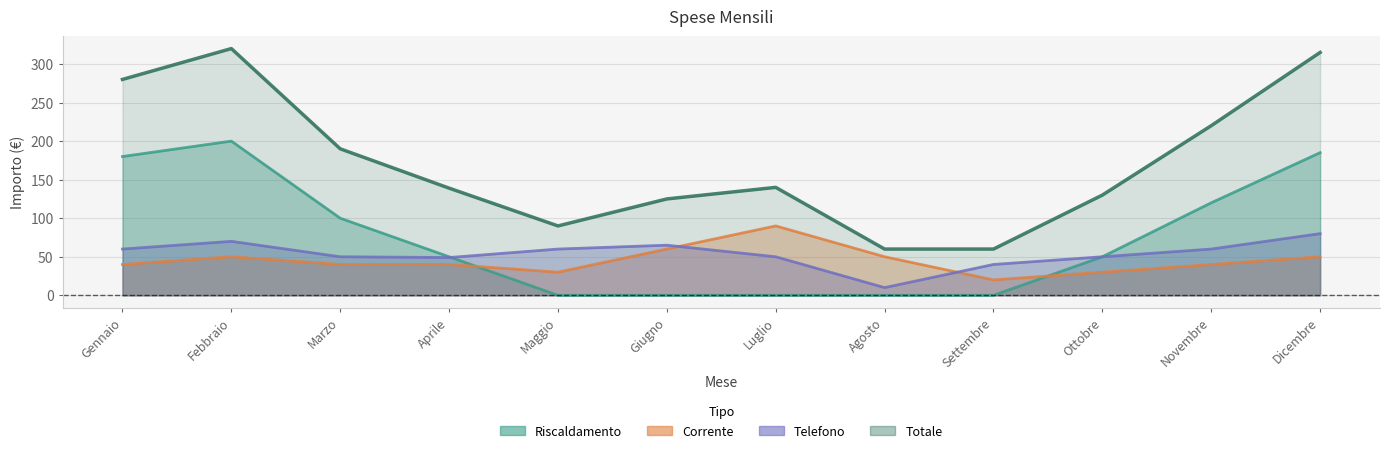

Is it true that Totale equals 31 at Maggio?

False